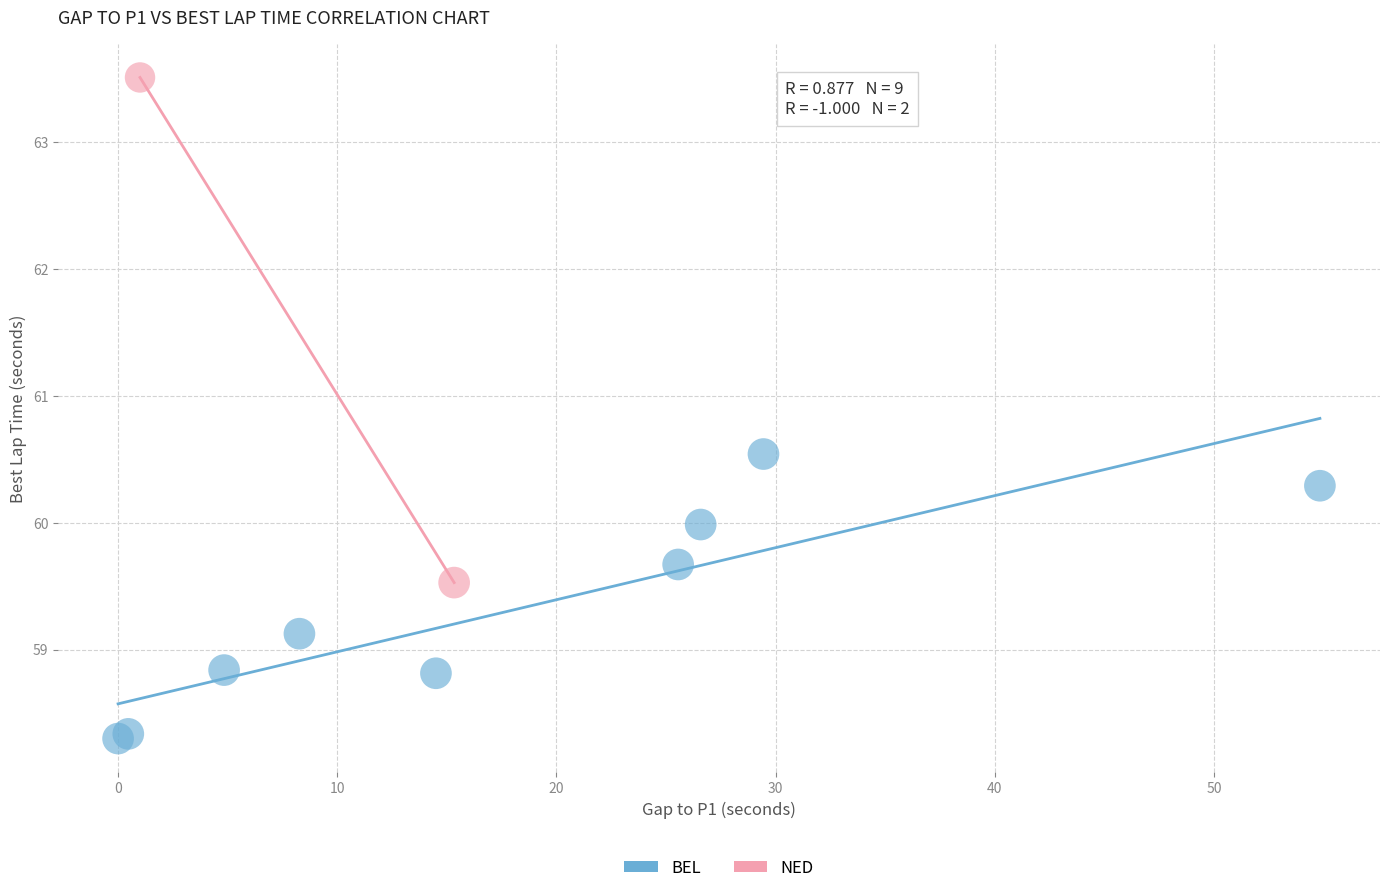

What are all the series names shown in the legend?

BEL, NED